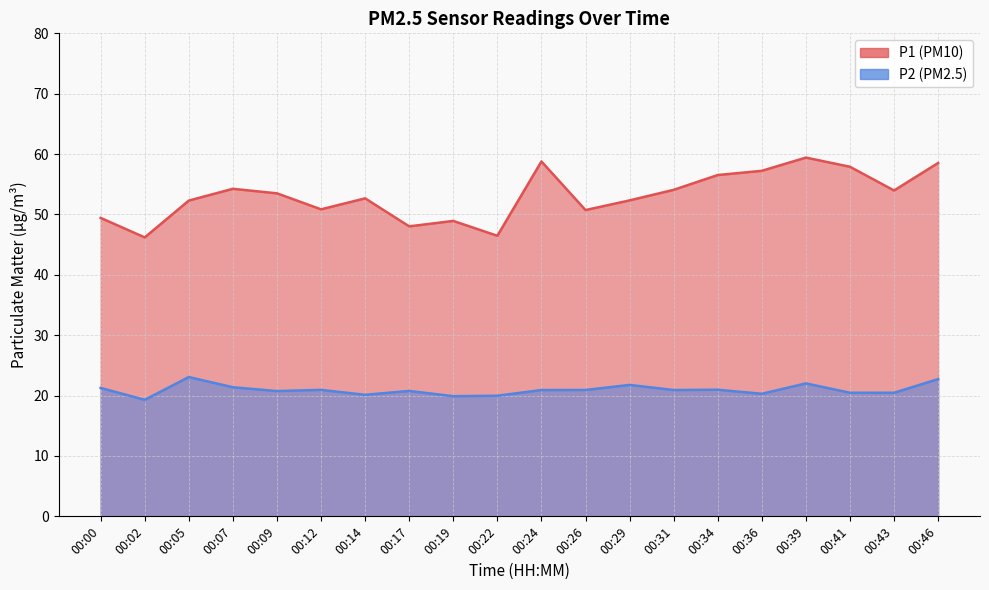

What is the average value of the P2 series?

20.9